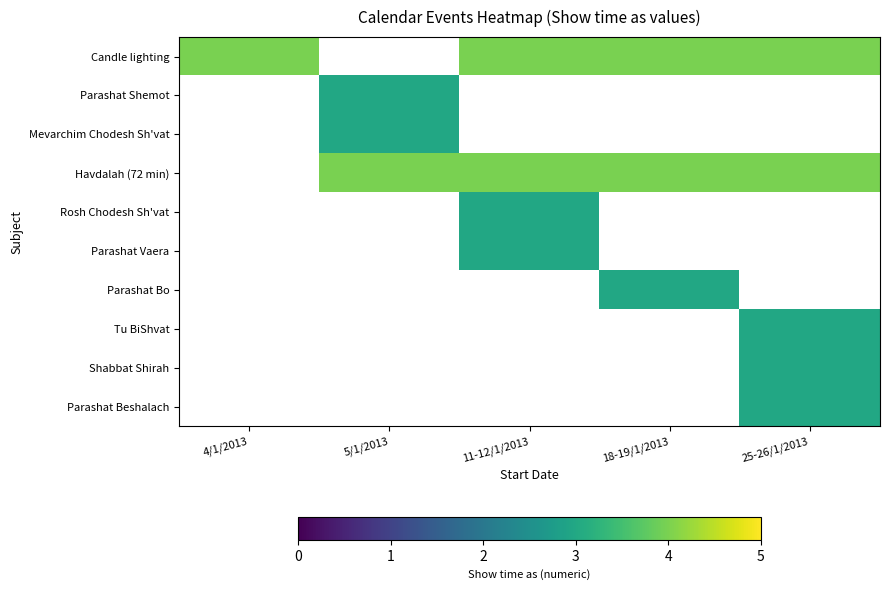

Is the value of Parashat Vaera at 25-26/1/2013 greater than the value of Parashat Bo at 5/1/2013?

No